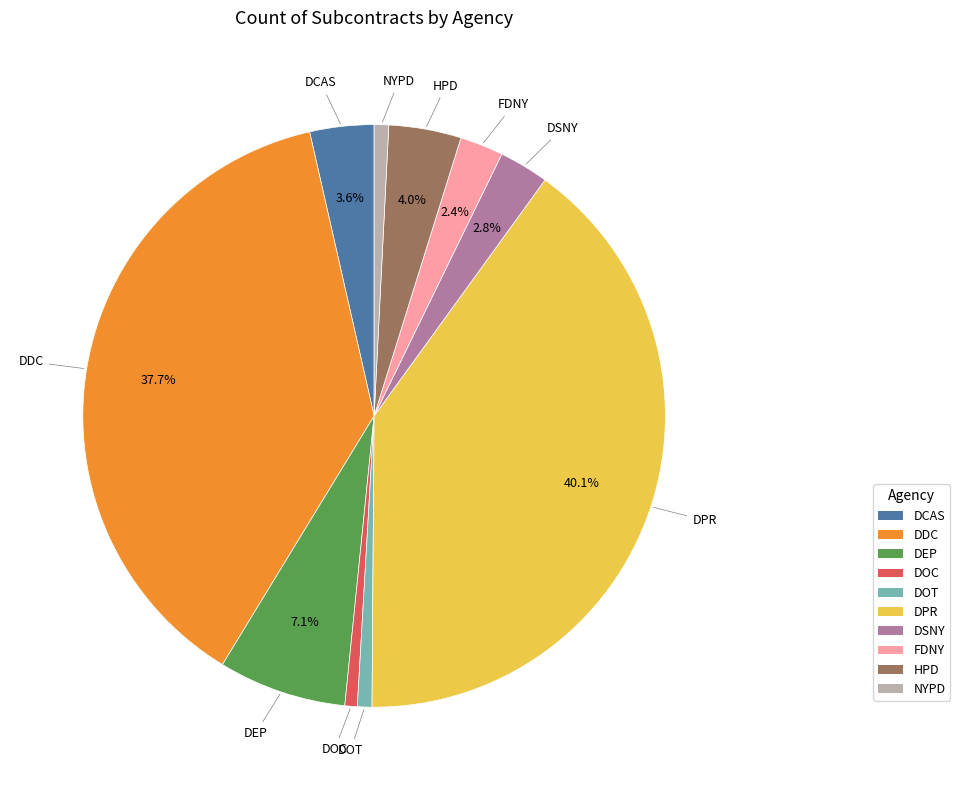

What is the ratio of the value at DDC to the value at NYPD?

47.0